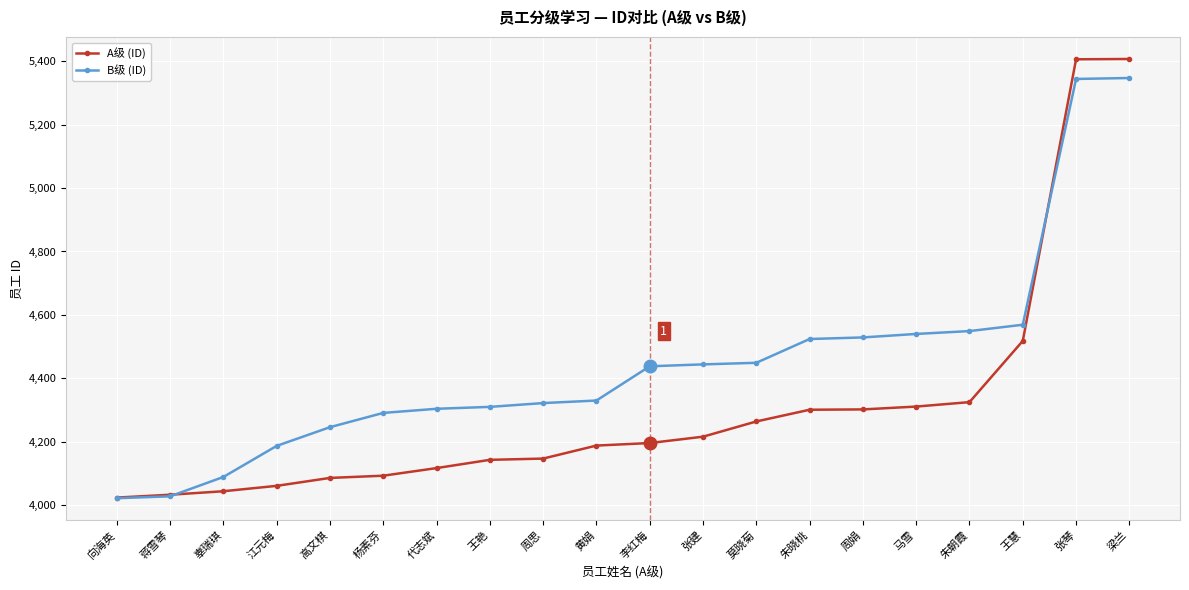

Which series has the widest spread of values?

A级 (ID)